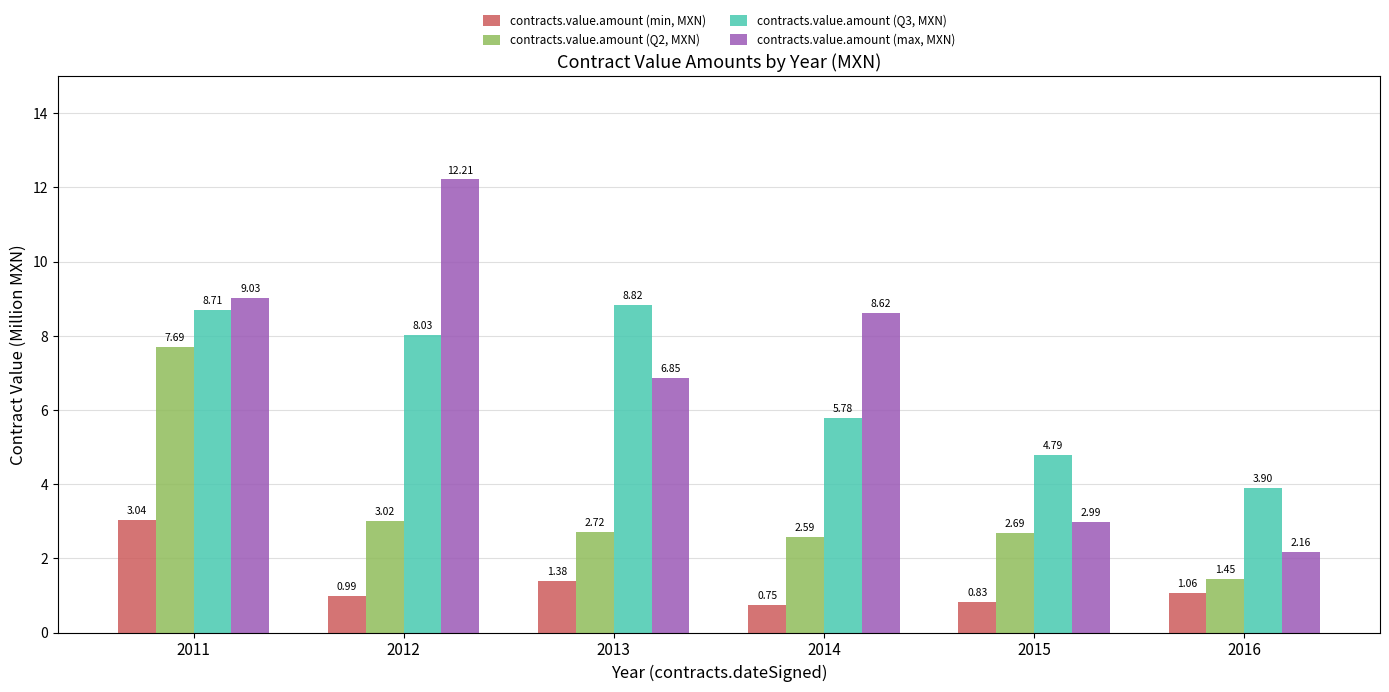

Where does the contracts.value.amount (Q2, MXN) series first go above 2?

2011